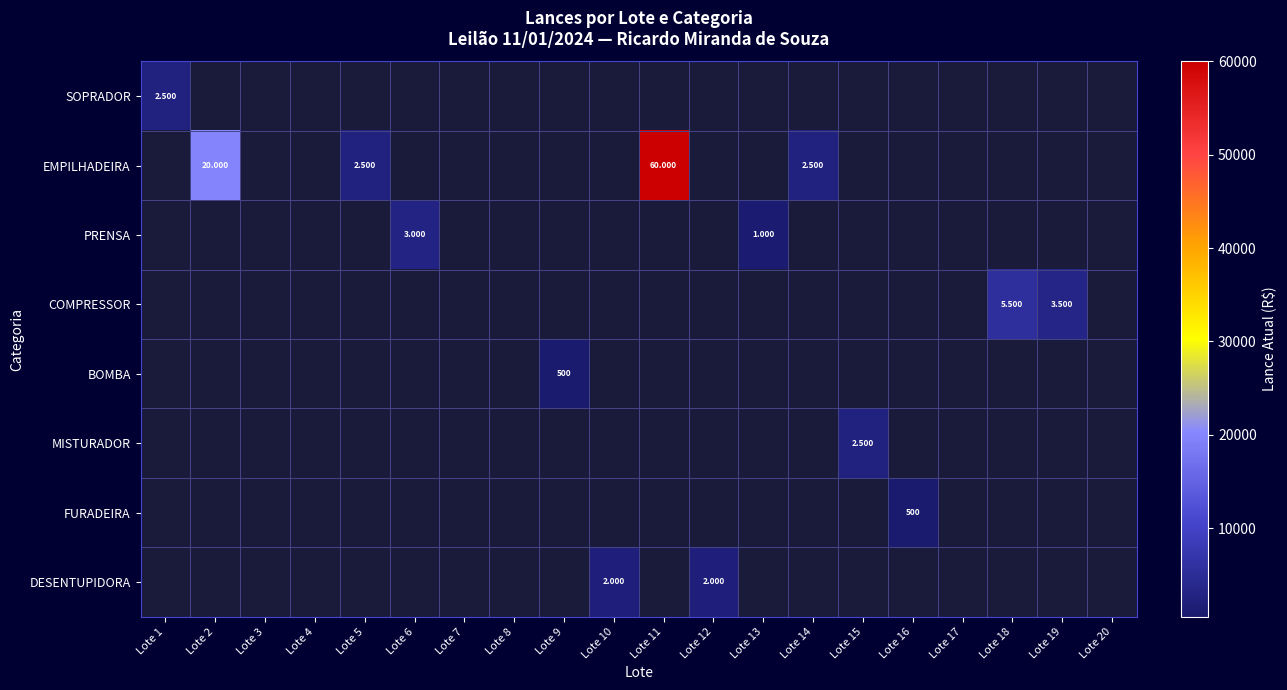

At which label does EMPILHADEIRA reach its peak?

Lote 1